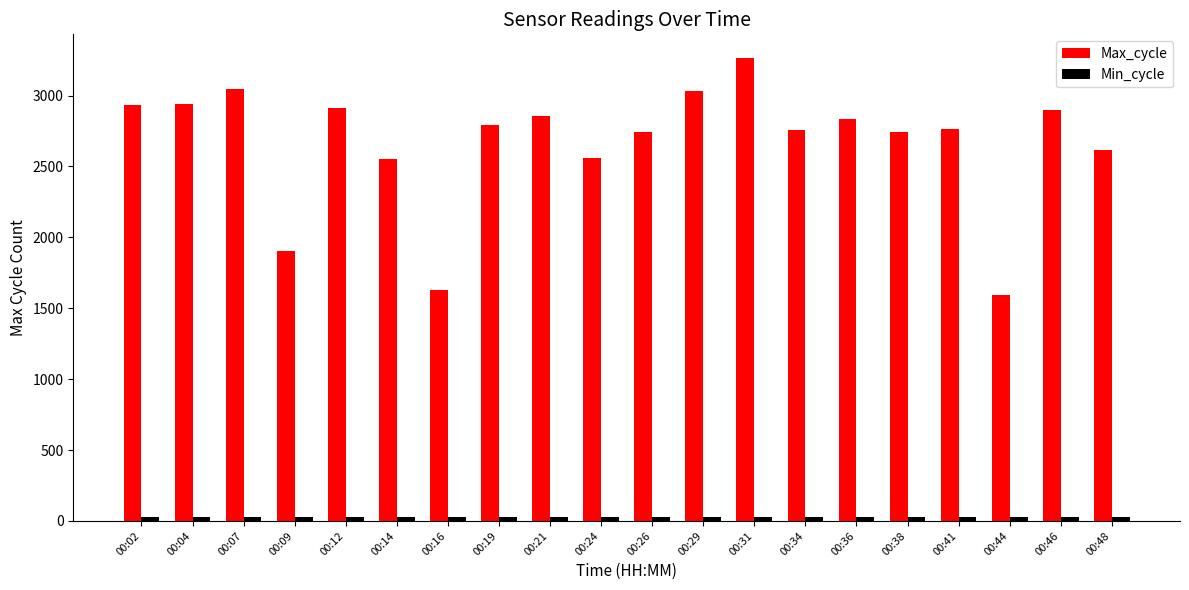

Does the chart contain stacked bars?

No